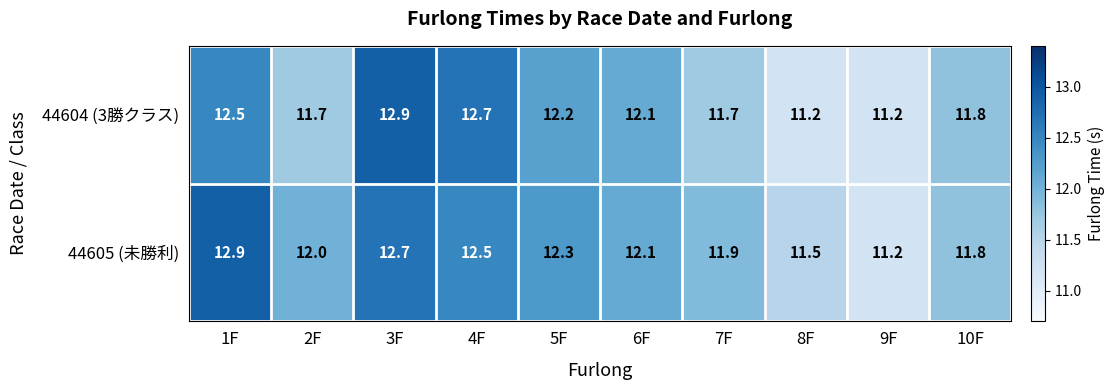

The 44605 (未勝利) series shows 18.2 at 8F. True or false?

False